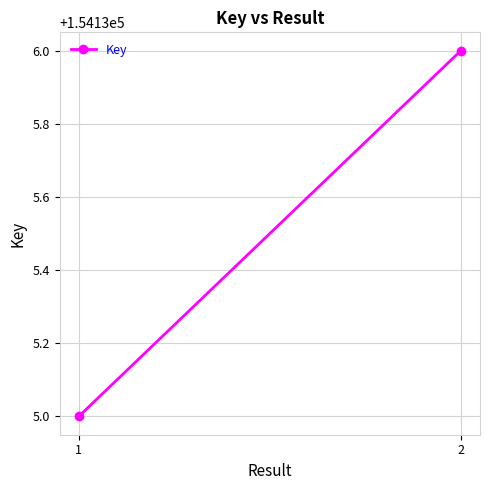

How many categories are shown in the chart?

2